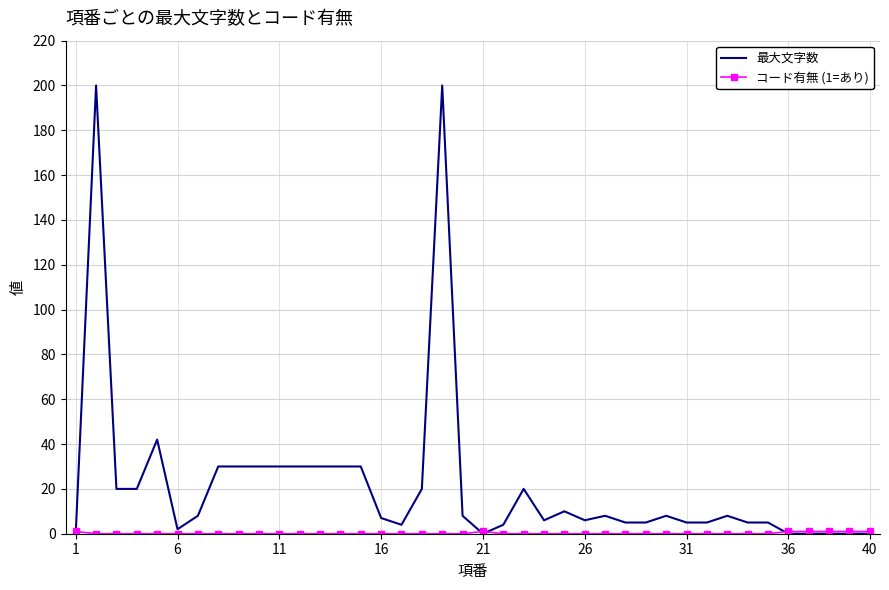

Which series has the largest total across all categories?

最大文字数